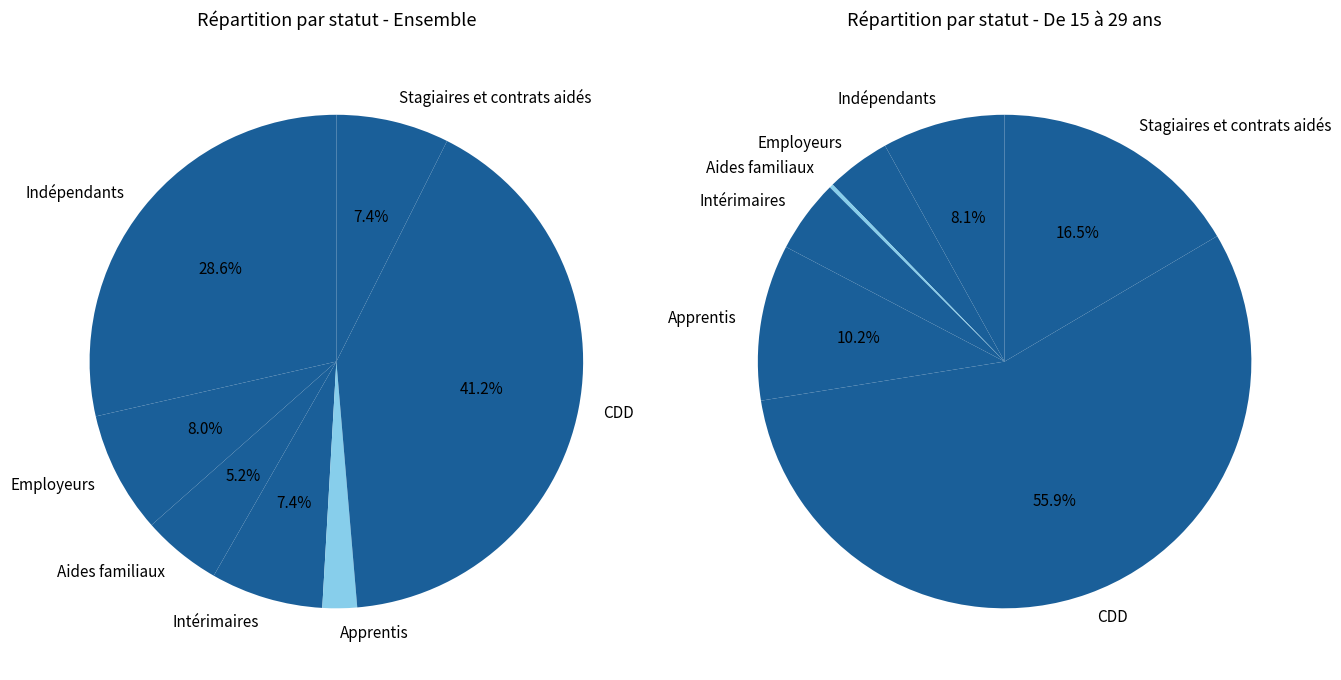

Which slice is the smallest?

Apprentis